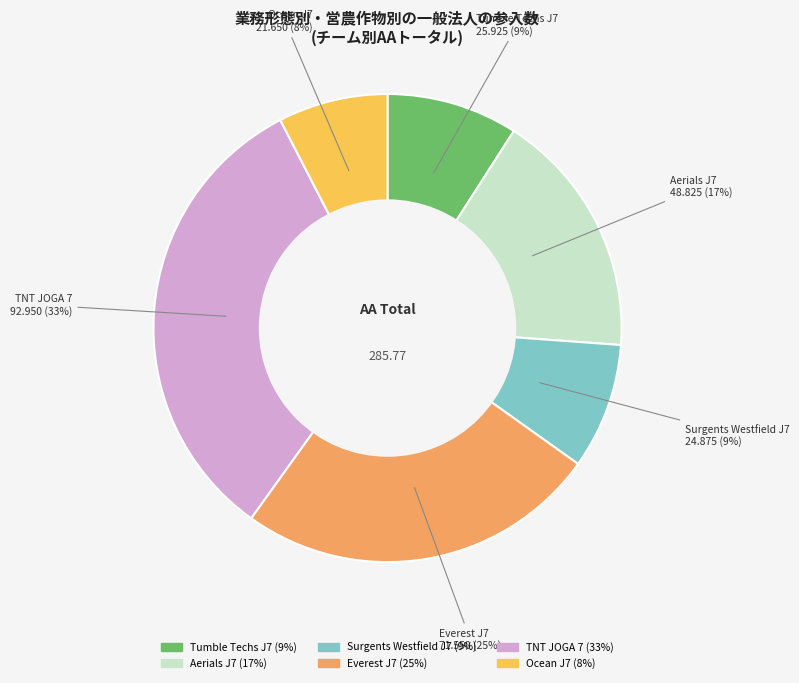

What is the largest slice in the pie chart?

TNT JOGA 7